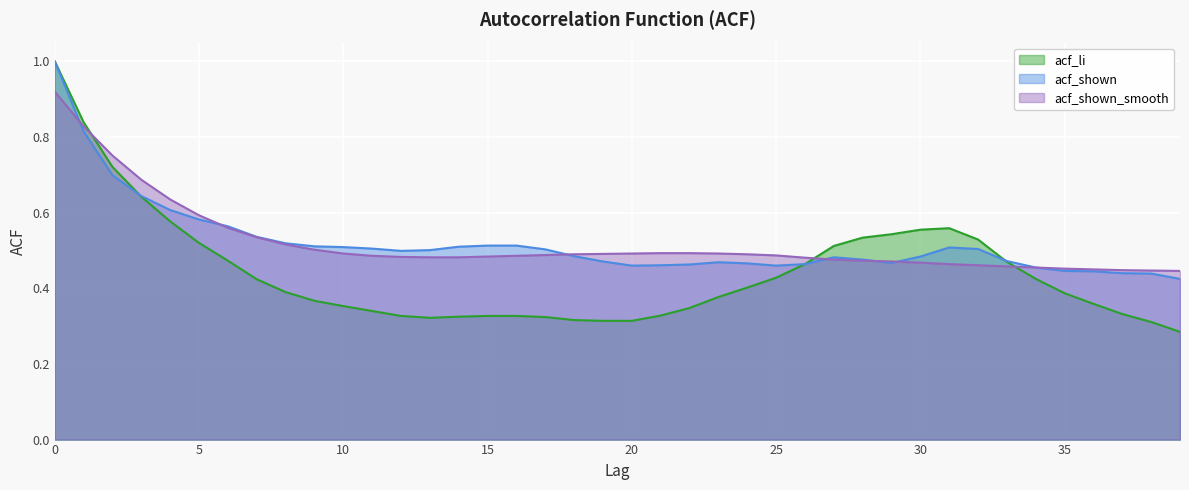

What is the difference between the maximum and second lowest values in the acf_shown_smooth series?

0.5